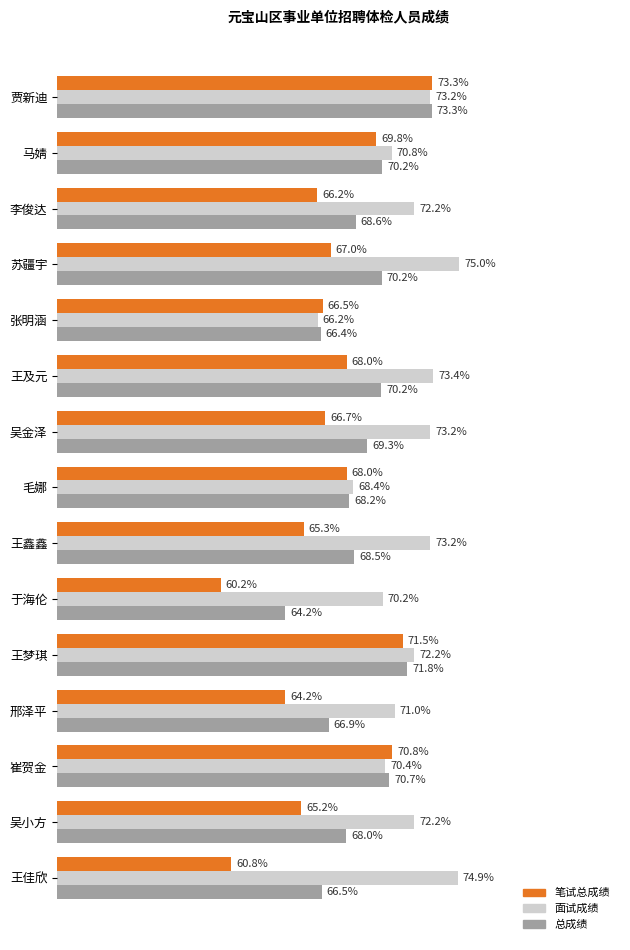

Between 吴金泽 and 吴小方, which series saw the biggest shift?

笔试总成绩